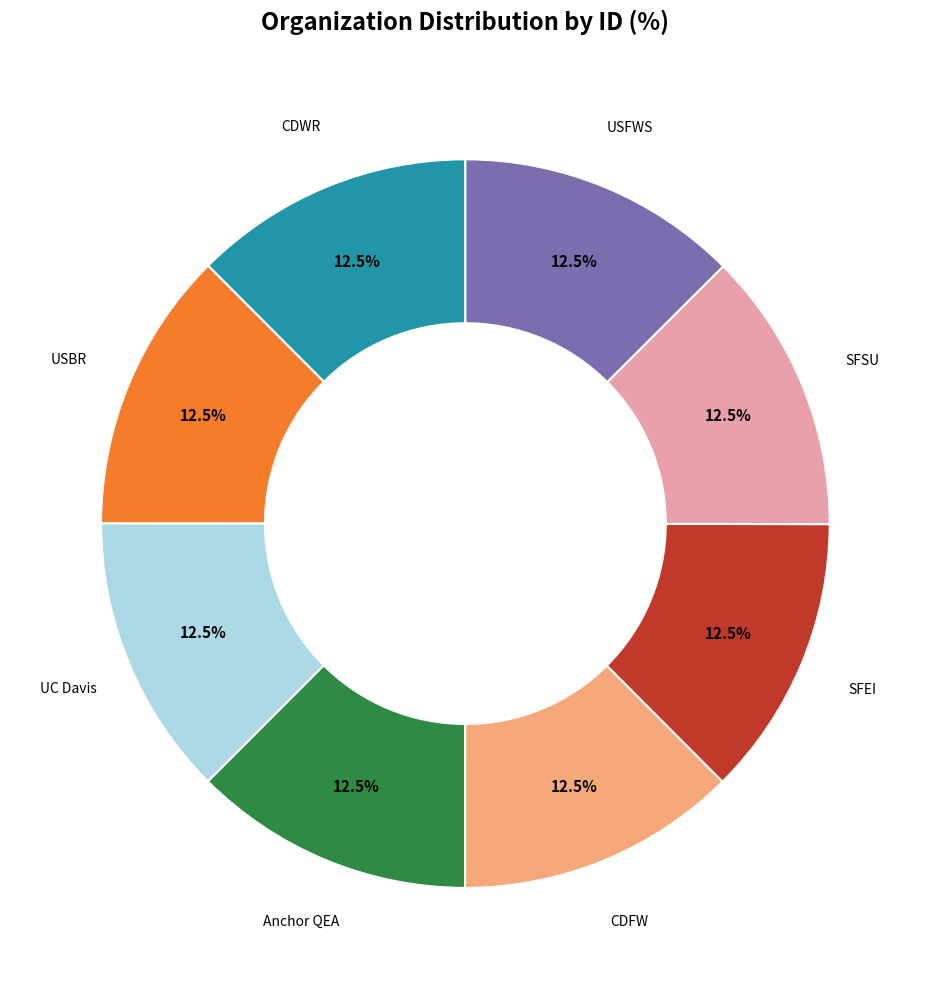

Is there a majority slice in this chart?

No